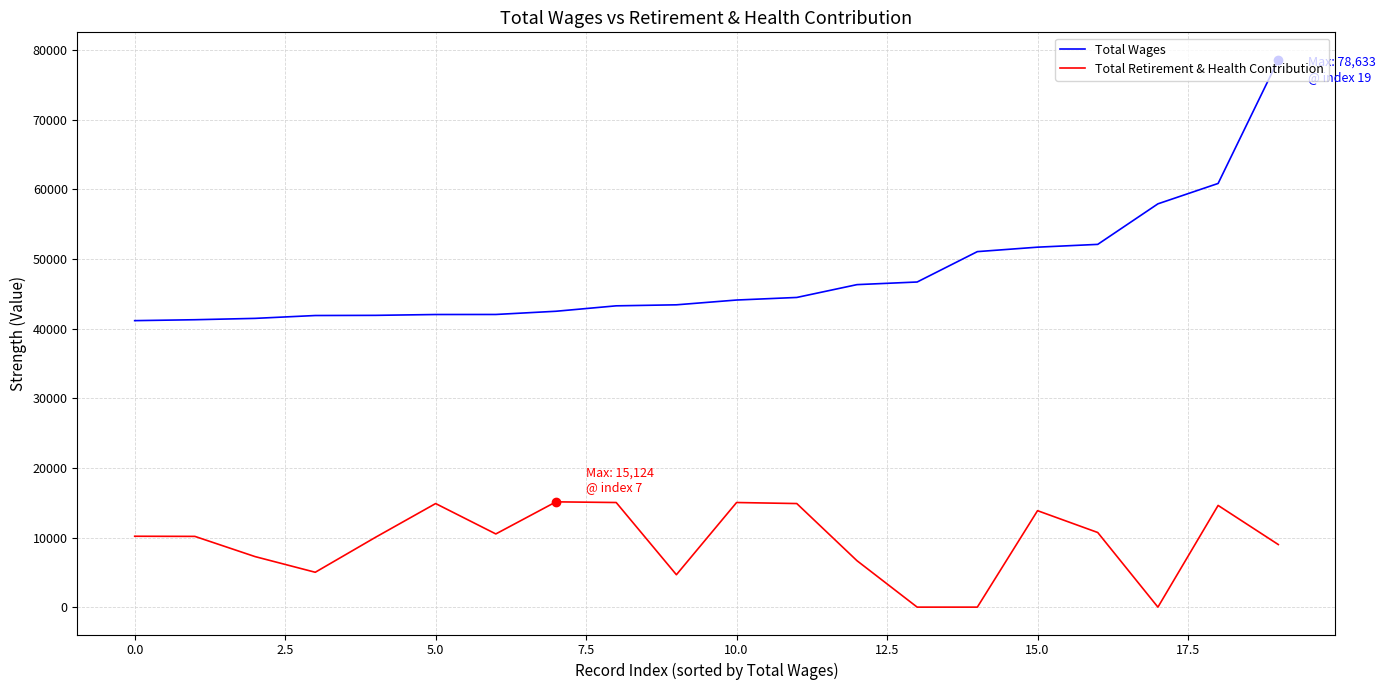

List the series in order of their peak value, lowest first.

Total Retirement & Health Contribution, Total Wages